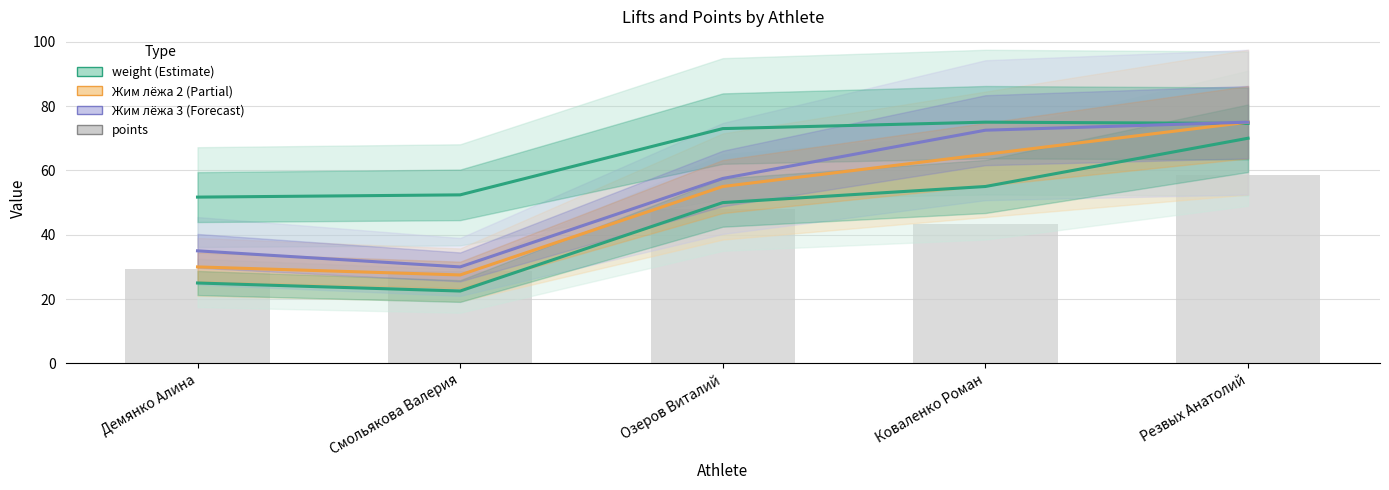

Which label corresponds to the largest value in the chart?

Коваленко Роман